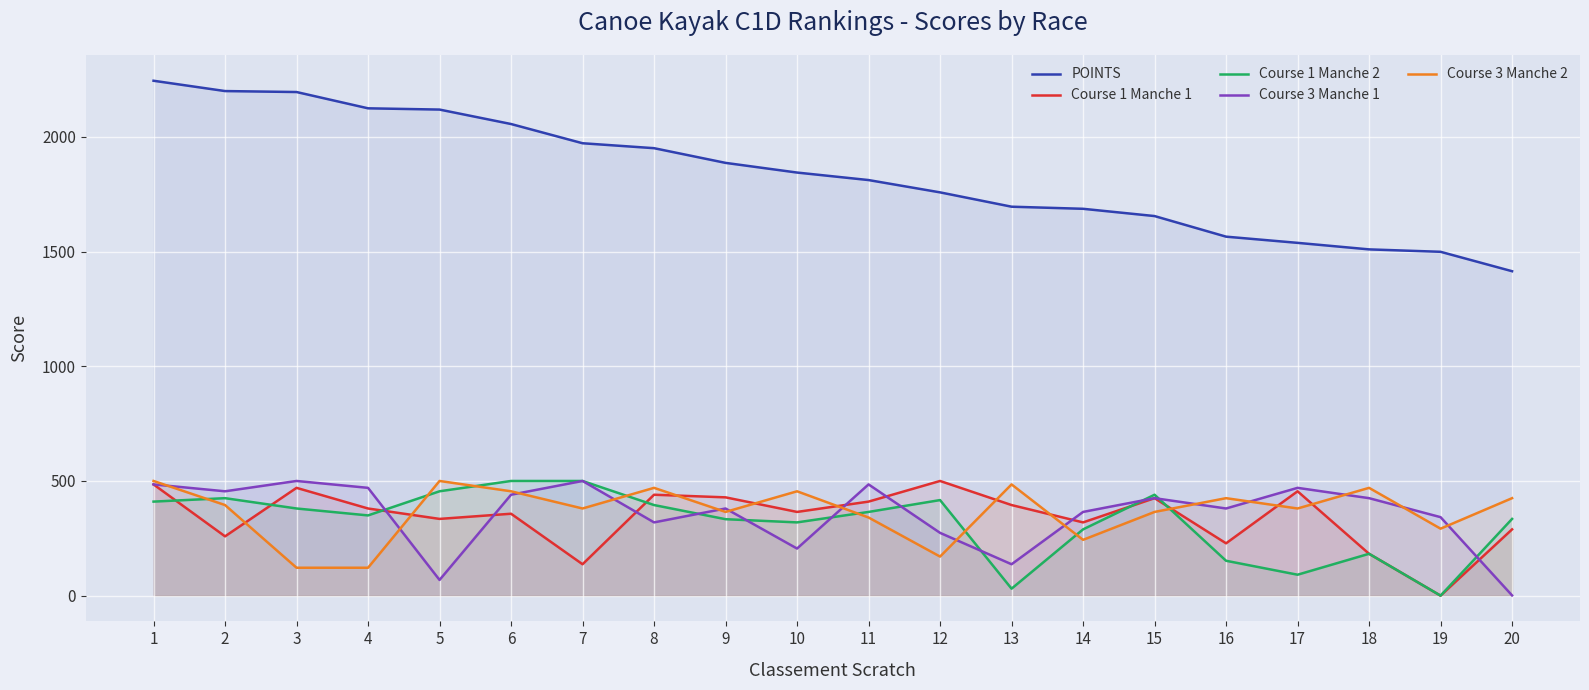

Which series has the widest spread of values?

POINTS